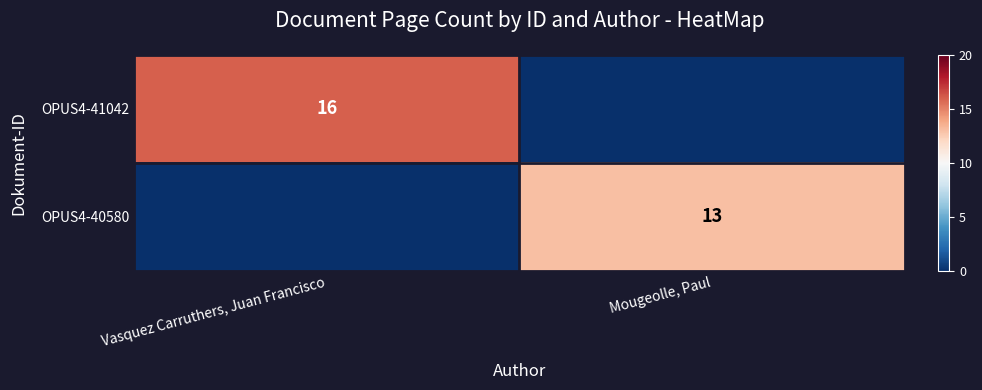

Is it true that OPUS4-41042 equals 10 at Vasquez Carruthers, Juan Francisco?

False